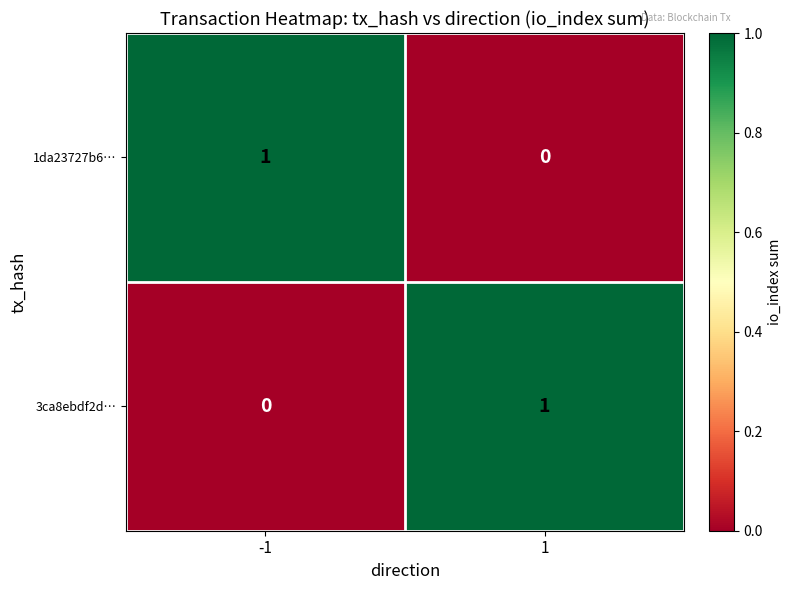

The value of 3ca8ebdf2d… at -1 is 0. True or false?

True